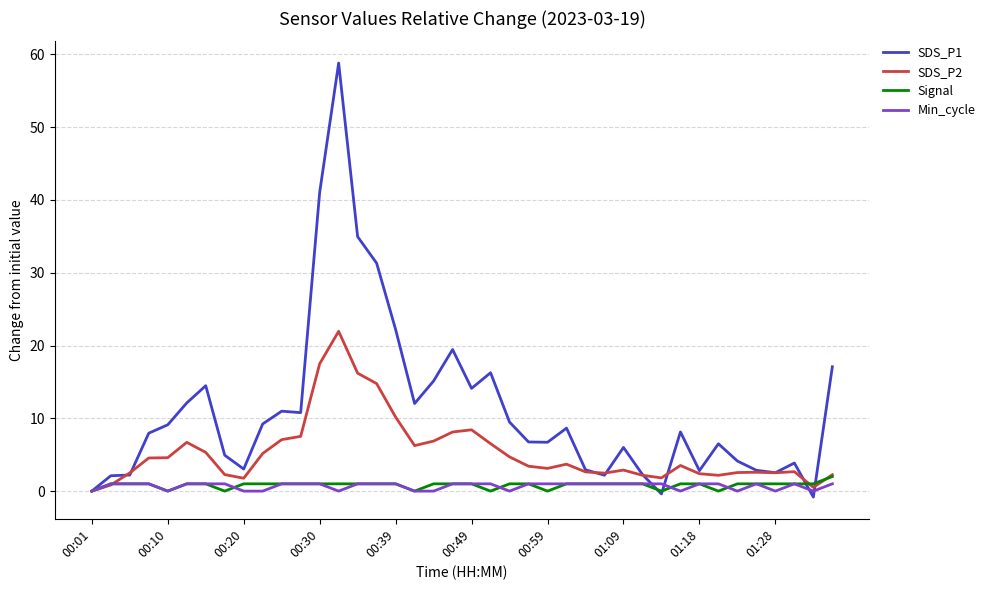

What is the highest value of the Signal series?

2.0